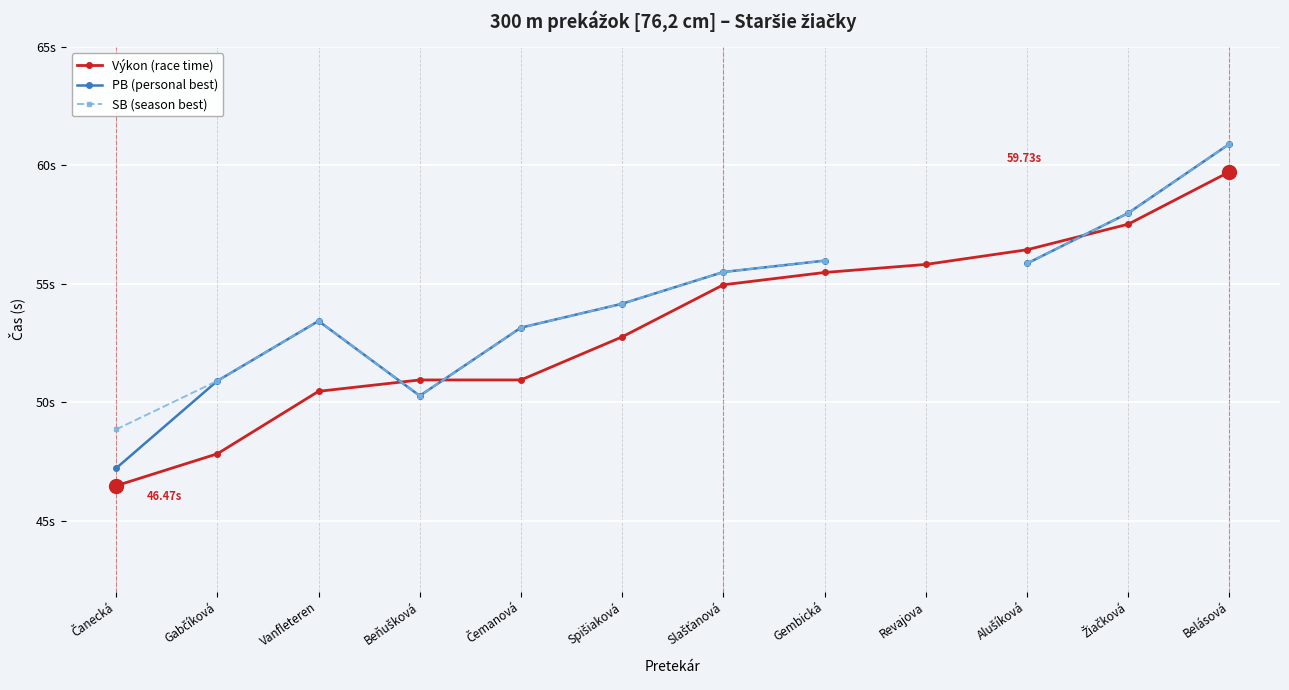

At Žiačková, list the series in order from largest to smallest.

PB (personal best), SB (season best), Výkon (race time)